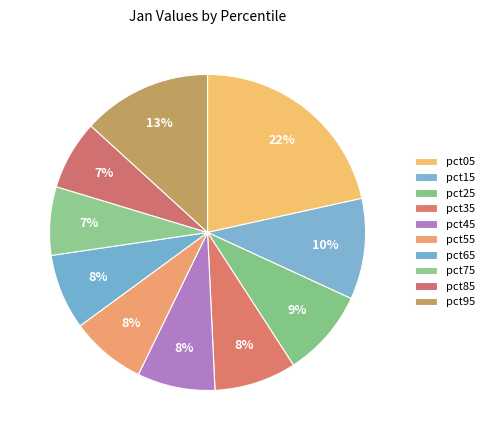

What is the largest slice in the pie chart?

pct05